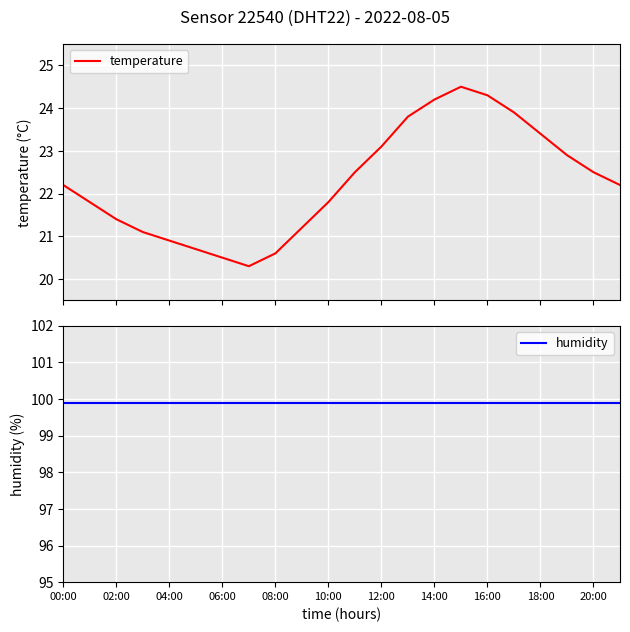

What is the sum of the humidity values at 00:00 and 02:00?

199.8